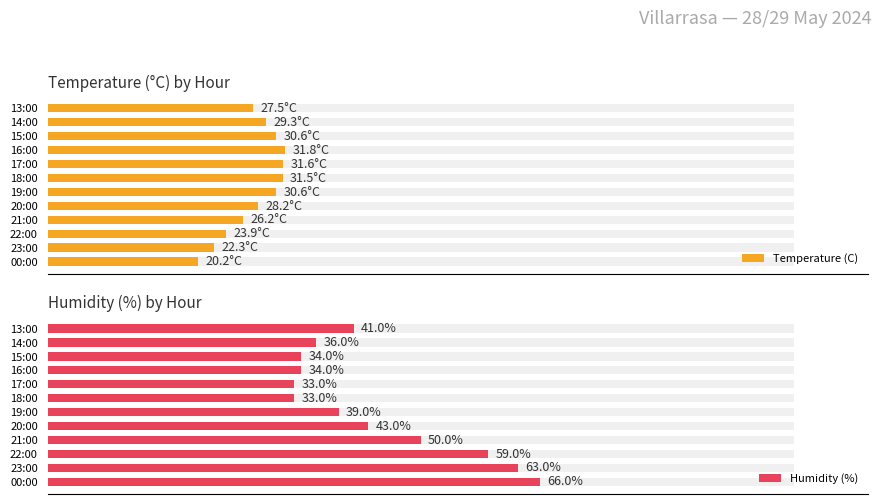

The value of Humidity (%) at 17:00 is 33.0. True or false?

True